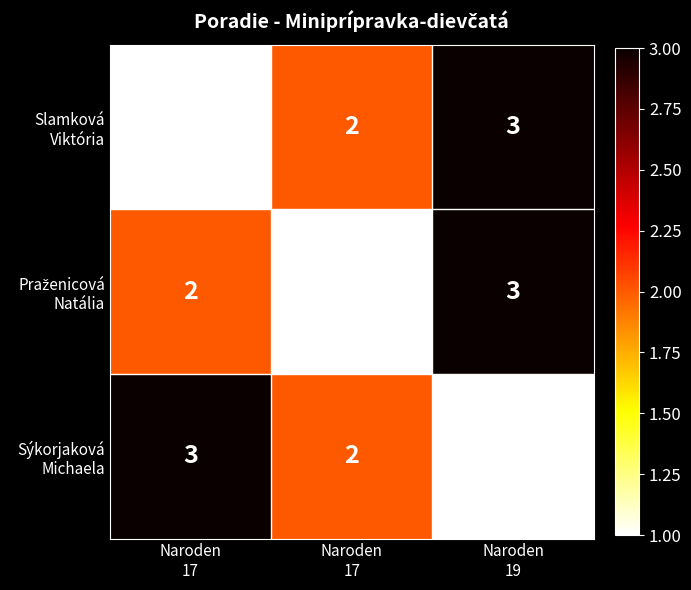

What is the maximum value shown in the chart?

3